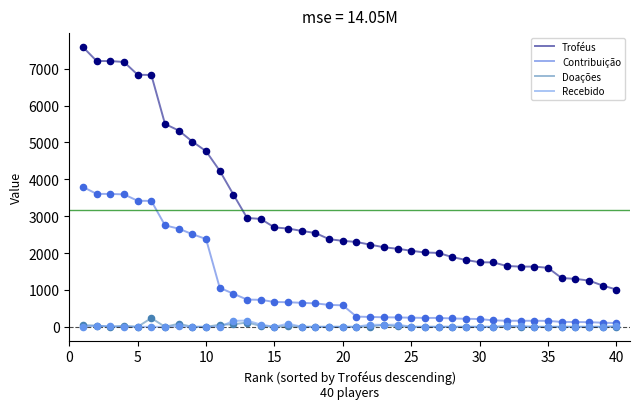

At how many categories does at least one series exceed 4313?

10